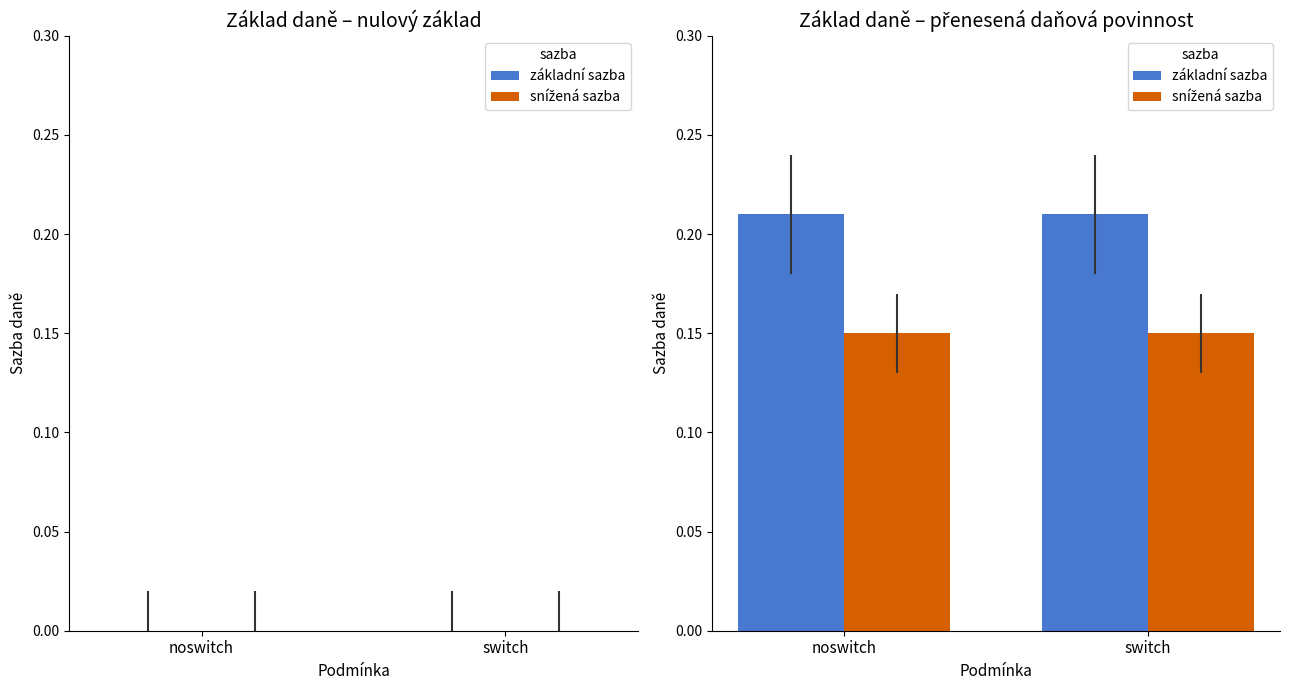

Which series has the largest total across all categories?

základní sazba